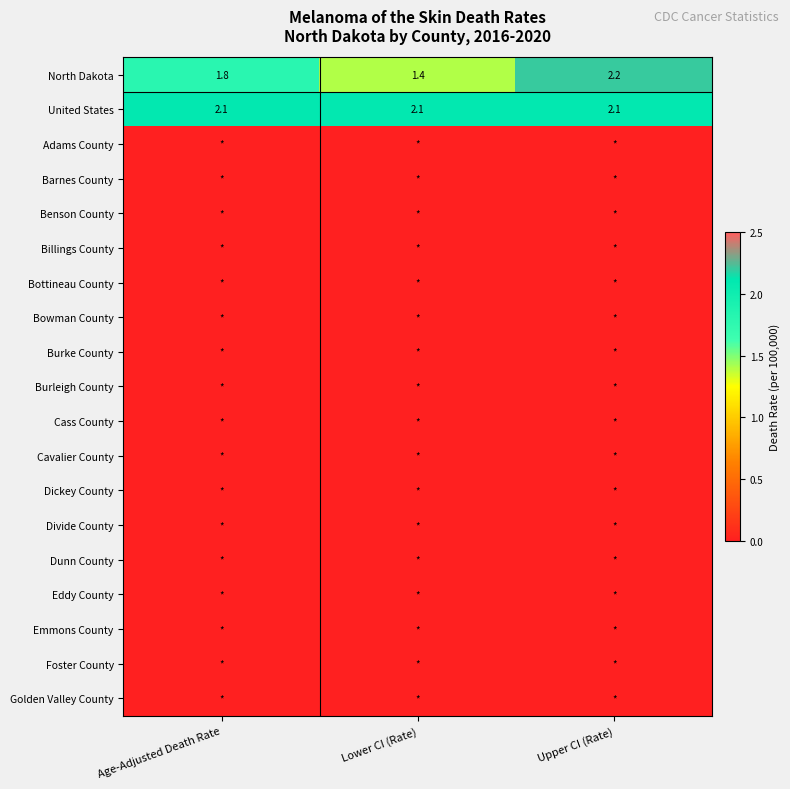

How many categories are shown in the chart?

3